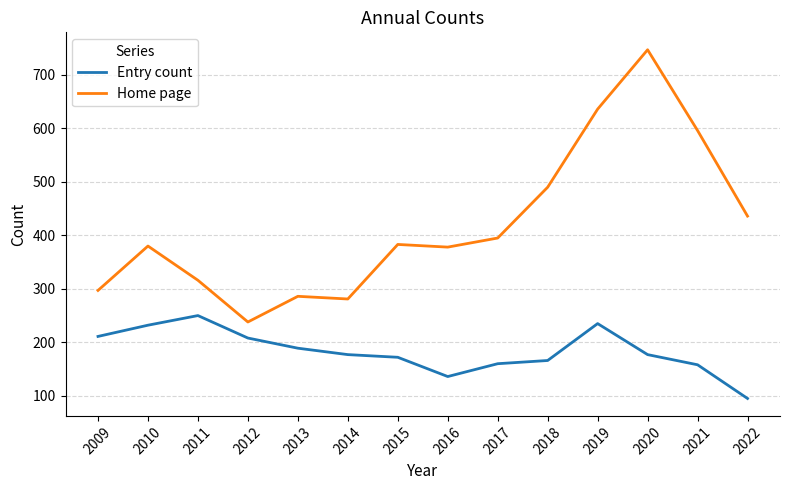

Rank the series by their maximum value, from highest to lowest.

Home page, Entry count